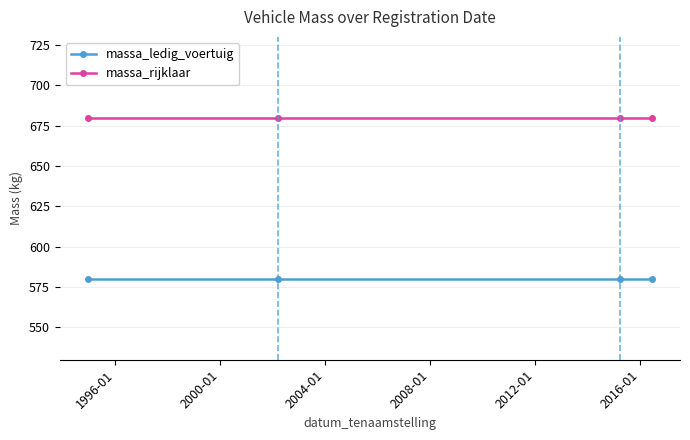

Reading left to right, extract all data points from this chart.

massa_ledig_voertuig: 580	580	580	580
massa_rijklaar: 680	680	680	680